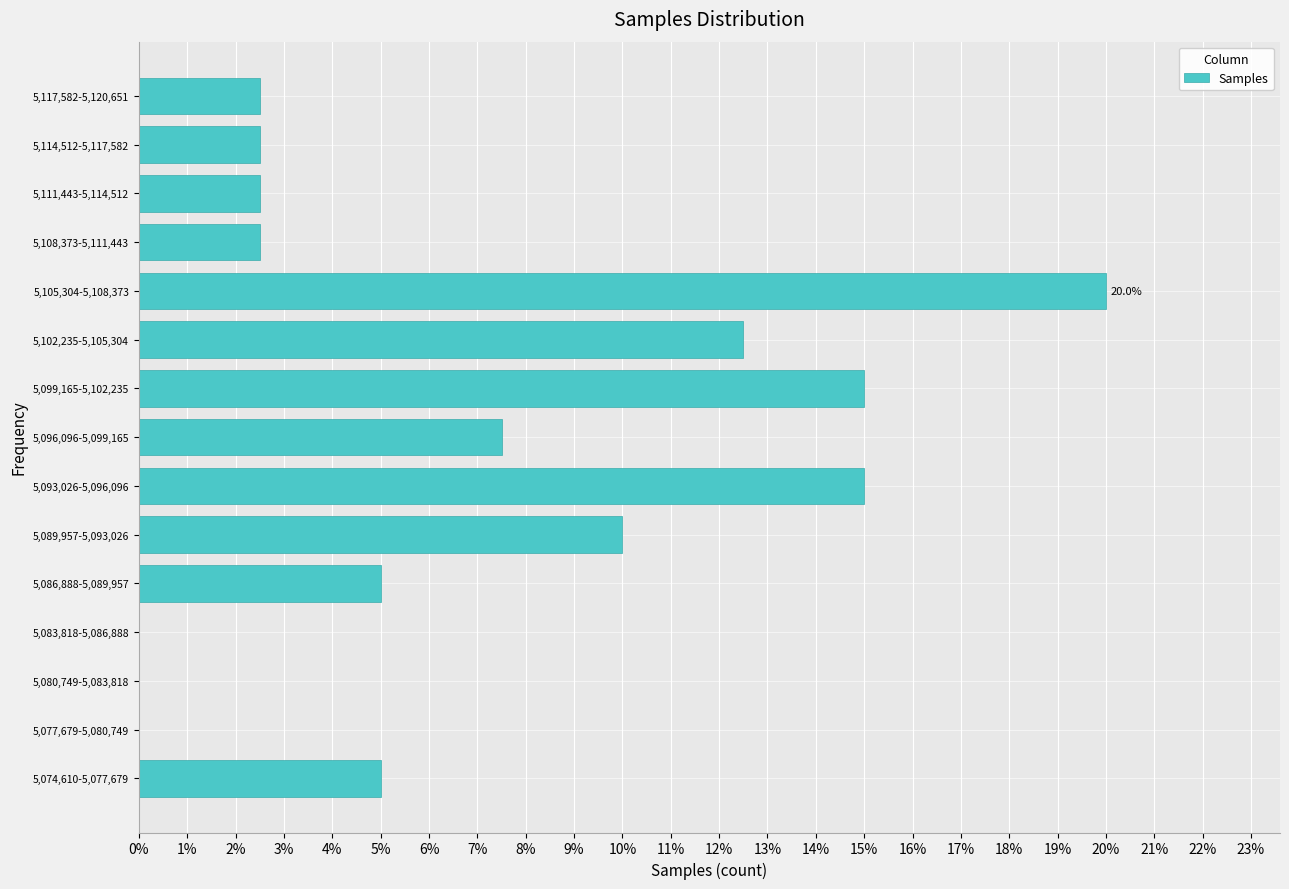

Reading top to bottom, list all the values displayed in this chart.

5,117,582-5,120,651=2.5	5,114,512-5,117,582=2.5	5,111,443-5,114,512=2.5	5,108,373-5,111,443=2.5	5,105,304-5,108,373=20.0	5,102,235-5,105,304=12.5	5,099,165-5,102,235=15.0	5,096,096-5,099,165=7.5	5,093,026-5,096,096=15.0	5,089,957-5,093,026=10.0	5,086,888-5,089,957=5.0	5,083,818-5,086,888=0.0	5,080,749-5,083,818=0.0	5,077,679-5,080,749=0.0	5,074,610-5,077,679=5.0